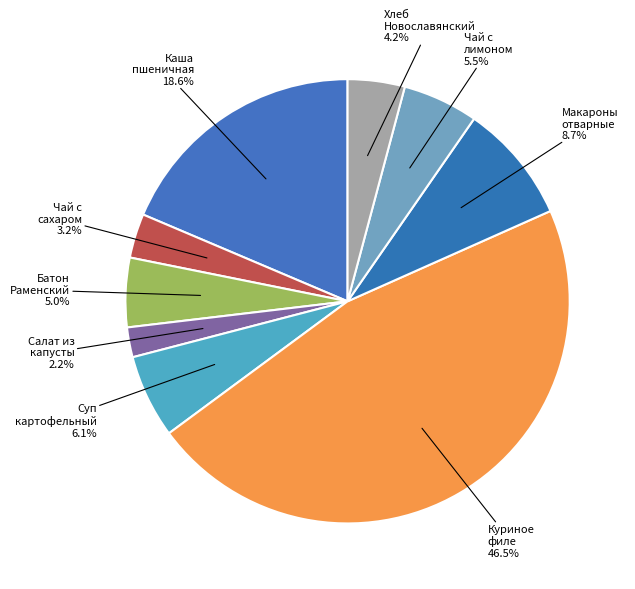

Which has a higher value, Макароны отварные or Чай с лимоном?

Макароны отварные